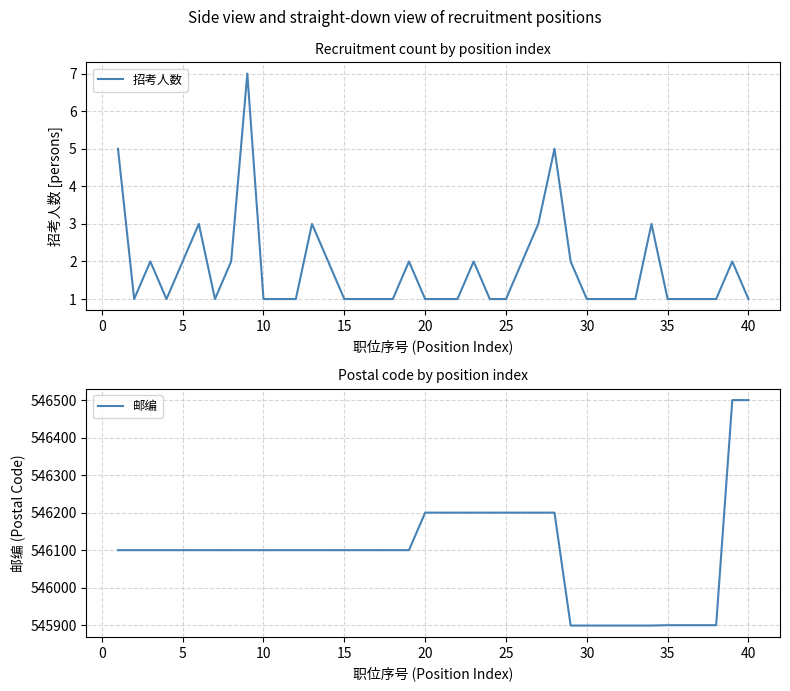

How many distinct data groups are displayed?

2